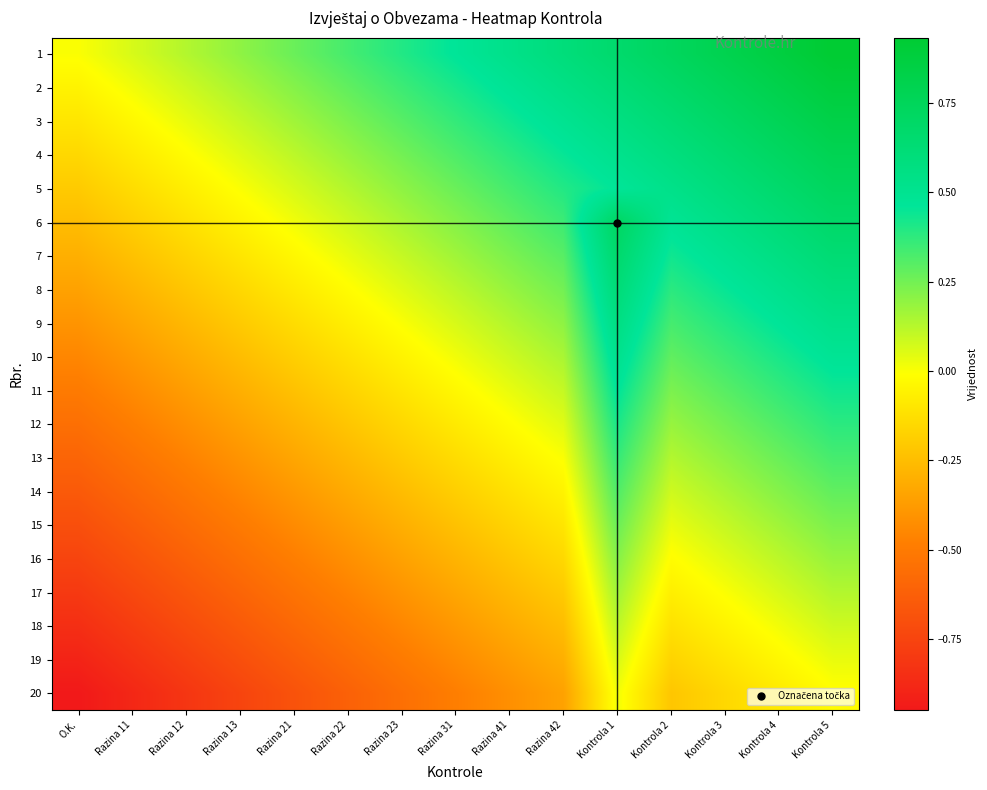

Reading left to right, transcribe all the data shown in this chart.

1: O.K.=0.0	Razina 11=0.1	Razina 12=0.1	Razina 13=0.2	Razina 21=0.3	Razina 22=0.3	Razina 23=0.4	Razina 31=0.5	Razina 41=0.5	Razina 42=0.6	Kontrola 1=0.7	Kontrola 2=0.7	Kontrola 3=0.8	Kontrola 4=0.9	Kontrola 5=0.9
2: O.K.=-0.1	Razina 11=0.0	Razina 12=0.1	Razina 13=0.2	Razina 21=0.2	Razina 22=0.3	Razina 23=0.4	Razina 31=0.4	Razina 41=0.5	Razina 42=0.5	Kontrola 1=0.6	Kontrola 2=0.7	Kontrola 3=0.8	Kontrola 4=0.8	Kontrola 5=0.9
3: O.K.=-0.1	Razina 11=-0.0	Razina 12=0.0	Razina 13=0.1	Razina 21=0.2	Razina 22=0.2	Razina 23=0.3	Razina 31=0.4	Razina 41=0.4	Razina 42=0.5	Kontrola 1=0.6	Kontrola 2=0.6	Kontrola 3=0.7	Kontrola 4=0.8	Kontrola 5=0.8
4: O.K.=-0.1	Razina 11=-0.1	Razina 12=-0.0	Razina 13=0.1	Razina 21=0.1	Razina 22=0.2	Razina 23=0.2	Razina 31=0.3	Razina 41=0.4	Razina 42=0.4	Kontrola 1=0.5	Kontrola 2=0.6	Kontrola 3=0.7	Kontrola 4=0.7	Kontrola 5=0.8
5: O.K.=-0.2	Razina 11=-0.1	Razina 12=-0.1	Razina 13=0.0	Razina 21=0.1	Razina 22=0.1	Razina 23=0.2	Razina 31=0.3	Razina 41=0.3	Razina 42=0.4	Kontrola 1=0.5	Kontrola 2=0.5	Kontrola 3=0.6	Kontrola 4=0.7	Kontrola 5=0.7
6: O.K.=-0.2	Razina 11=-0.2	Razina 12=-0.1	Razina 13=-0.0	Razina 21=0.0	Razina 22=0.1	Razina 23=0.2	Razina 31=0.2	Razina 41=0.3	Razina 42=0.3	Kontrola 1=0.7	Kontrola 2=0.5	Kontrola 3=0.6	Kontrola 4=0.6	Kontrola 5=0.7
7: O.K.=-0.3	Razina 11=-0.2	Razina 12=-0.2	Razina 13=-0.1	Razina 21=-0.0	Razina 22=0.0	Razina 23=0.1	Razina 31=0.2	Razina 41=0.2	Razina 42=0.3	Kontrola 1=0.7	Kontrola 2=0.4	Kontrola 3=0.5	Kontrola 4=0.6	Kontrola 5=0.6
8: O.K.=-0.3	Razina 11=-0.3	Razina 12=-0.2	Razina 13=-0.1	Razina 21=-0.1	Razina 22=-0.0	Razina 23=0.1	Razina 31=0.1	Razina 41=0.2	Razina 42=0.2	Kontrola 1=0.6	Kontrola 2=0.4	Kontrola 3=0.5	Kontrola 4=0.5	Kontrola 5=0.6
9: O.K.=-0.4	Razina 11=-0.3	Razina 12=-0.3	Razina 13=-0.2	Razina 21=-0.1	Razina 22=-0.1	Razina 23=0.0	Razina 31=0.1	Razina 41=0.1	Razina 42=0.2	Kontrola 1=0.6	Kontrola 2=0.3	Kontrola 3=0.4	Kontrola 4=0.5	Kontrola 5=0.5
10: O.K.=-0.5	Razina 11=-0.4	Razina 12=-0.3	Razina 13=-0.2	Razina 21=-0.2	Razina 22=-0.1	Razina 23=-0.0	Razina 31=0.0	Razina 41=0.1	Razina 42=0.1	Kontrola 1=0.5	Kontrola 2=0.3	Kontrola 3=0.4	Kontrola 4=0.4	Kontrola 5=0.5
11: O.K.=-0.5	Razina 11=-0.4	Razina 12=-0.4	Razina 13=-0.3	Razina 21=-0.2	Razina 22=-0.2	Razina 23=-0.1	Razina 31=-0.0	Razina 41=0.0	Razina 42=0.1	Kontrola 1=0.5	Kontrola 2=0.2	Kontrola 3=0.3	Kontrola 4=0.4	Kontrola 5=0.4
12: O.K.=-0.6	Razina 11=-0.5	Razina 12=-0.4	Razina 13=-0.4	Razina 21=-0.3	Razina 22=-0.2	Razina 23=-0.2	Razina 31=-0.1	Razina 41=-0.0	Razina 42=0.0	Kontrola 1=0.4	Kontrola 2=0.2	Kontrola 3=0.2	Kontrola 4=0.3	Kontrola 5=0.4
13: O.K.=-0.6	Razina 11=-0.5	Razina 12=-0.5	Razina 13=-0.4	Razina 21=-0.3	Razina 22=-0.3	Razina 23=-0.2	Razina 31=-0.1	Razina 41=-0.1	Razina 42=0.0	Kontrola 1=0.4	Kontrola 2=0.1	Kontrola 3=0.2	Kontrola 4=0.3	Kontrola 5=0.3
14: O.K.=-0.7	Razina 11=-0.6	Razina 12=-0.5	Razina 13=-0.5	Razina 21=-0.4	Razina 22=-0.3	Razina 23=-0.2	Razina 31=-0.2	Razina 41=-0.1	Razina 42=-0.1	Kontrola 1=0.3	Kontrola 2=0.1	Kontrola 3=0.2	Kontrola 4=0.2	Kontrola 5=0.3
15: O.K.=-0.7	Razina 11=-0.6	Razina 12=-0.6	Razina 13=-0.5	Razina 21=-0.4	Razina 22=-0.4	Razina 23=-0.3	Razina 31=-0.2	Razina 41=-0.2	Razina 42=-0.1	Kontrola 1=0.3	Kontrola 2=0.0	Kontrola 3=0.1	Kontrola 4=0.2	Kontrola 5=0.2
16: O.K.=-0.8	Razina 11=-0.7	Razina 12=-0.6	Razina 13=-0.6	Razina 21=-0.5	Razina 22=-0.4	Razina 23=-0.3	Razina 31=-0.3	Razina 41=-0.2	Razina 42=-0.2	Kontrola 1=0.2	Kontrola 2=-0.0	Kontrola 3=0.1	Kontrola 4=0.1	Kontrola 5=0.2
17: O.K.=-0.8	Razina 11=-0.7	Razina 12=-0.7	Razina 13=-0.6	Razina 21=-0.5	Razina 22=-0.5	Razina 23=-0.4	Razina 31=-0.3	Razina 41=-0.3	Razina 42=-0.2	Kontrola 1=0.2	Kontrola 2=-0.1	Kontrola 3=0.0	Kontrola 4=0.1	Kontrola 5=0.1
18: O.K.=-0.8	Razina 11=-0.8	Razina 12=-0.7	Razina 13=-0.6	Razina 21=-0.6	Razina 22=-0.5	Razina 23=-0.4	Razina 31=-0.4	Razina 41=-0.3	Razina 42=-0.2	Kontrola 1=0.1	Kontrola 2=-0.1	Kontrola 3=-0.0	Kontrola 4=0.0	Kontrola 5=0.1
19: O.K.=-0.9	Razina 11=-0.8	Razina 12=-0.8	Razina 13=-0.7	Razina 21=-0.6	Razina 22=-0.6	Razina 23=-0.5	Razina 31=-0.4	Razina 41=-0.4	Razina 42=-0.3	Kontrola 1=0.1	Kontrola 2=-0.2	Kontrola 3=-0.1	Kontrola 4=-0.0	Kontrola 5=0.0
20: O.K.=-0.9	Razina 11=-0.9	Razina 12=-0.8	Razina 13=-0.8	Razina 21=-0.7	Razina 22=-0.6	Razina 23=-0.5	Razina 31=-0.5	Razina 41=-0.4	Razina 42=-0.3	Kontrola 1=0.0	Kontrola 2=-0.2	Kontrola 3=-0.1	Kontrola 4=-0.1	Kontrola 5=-0.0